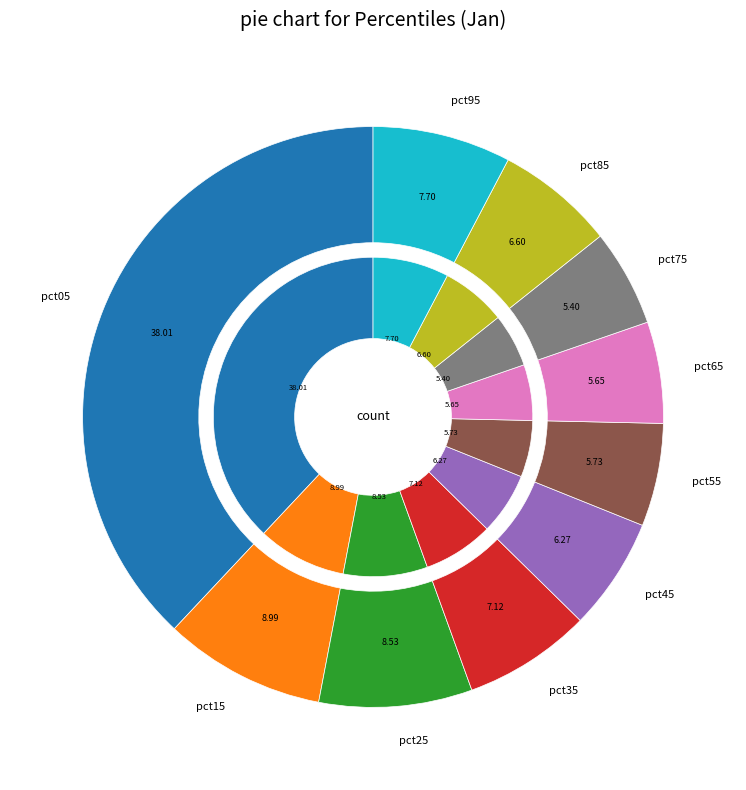

To the nearest percent, what is the difference between the pct45 and pct95 slice percentages?

1%